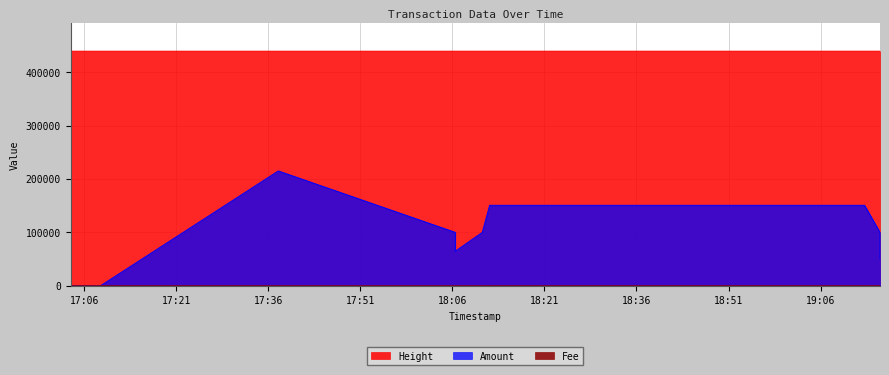

At how many categories does at least one series exceed 274848?

10